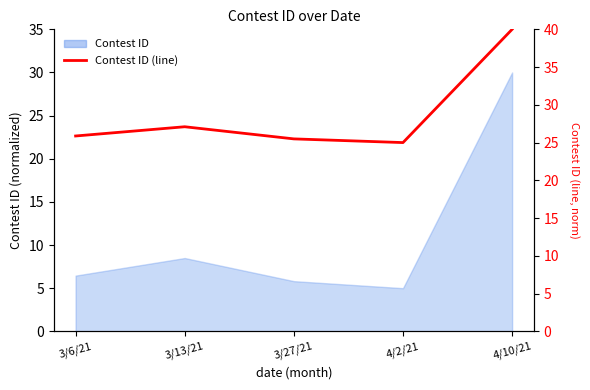

Does the chart display data point markers on the line(s)?

No